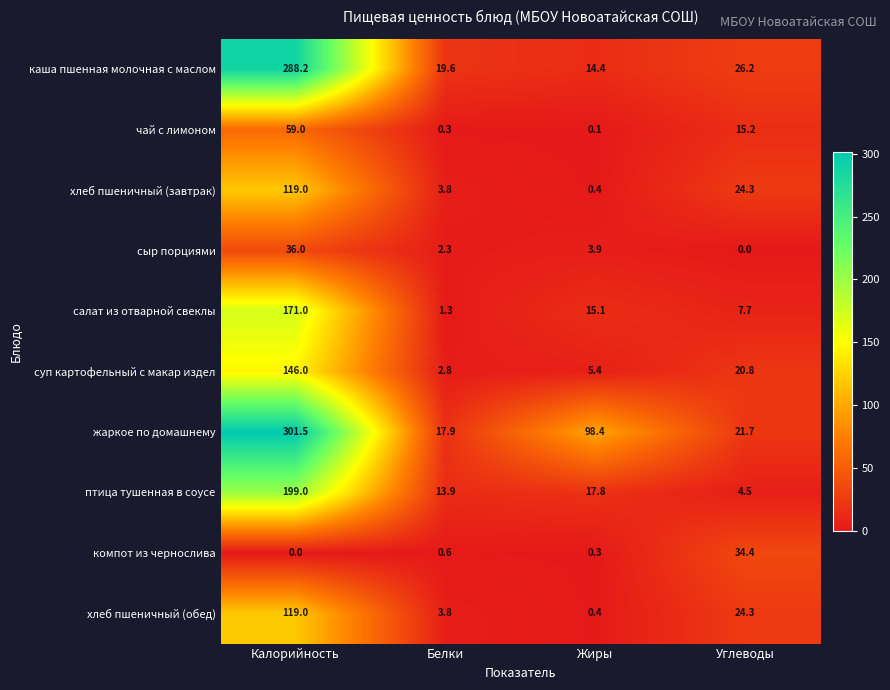

List the labels in order of птица тушенная в соусе value, largest first.

Калорийность, Жиры, Белки, Углеводы